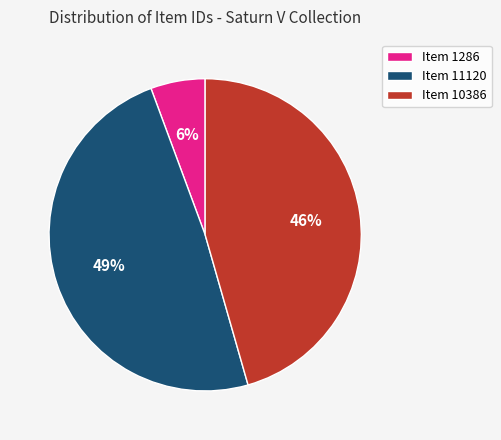

What is the smallest slice in the pie chart?

Item 1286